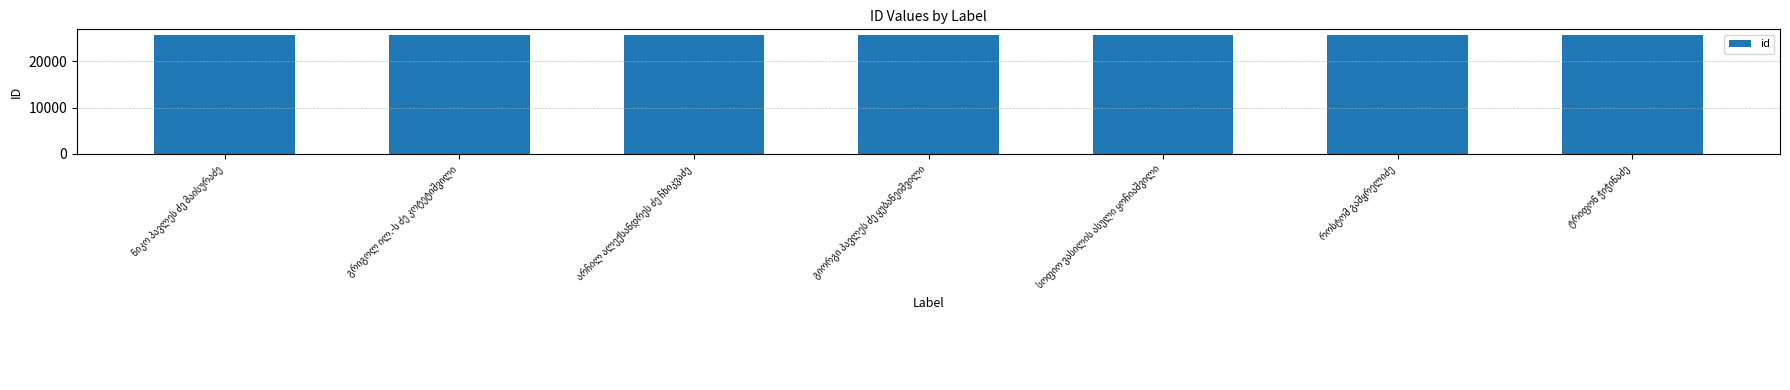

What is the value of the 2nd bar from the left?

25554